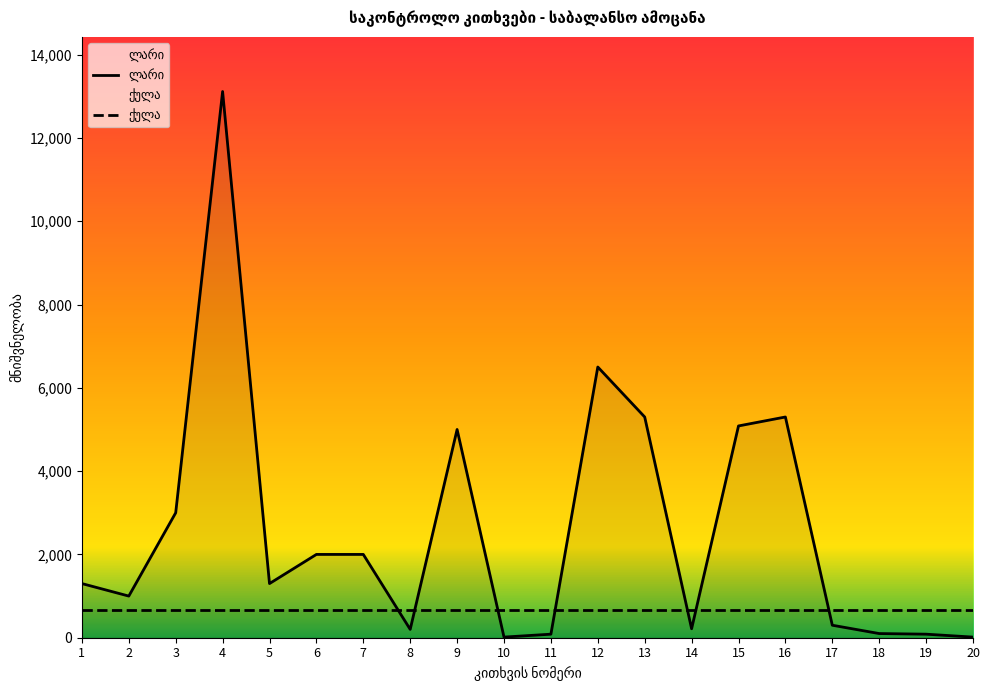

Rank the categories by value from highest to lowest.

4, 12, 13, 16, 15, 9, 3, 6, 7, 1, 5, 2, 17, 14, 8, 18, 11, 19, 10, 20